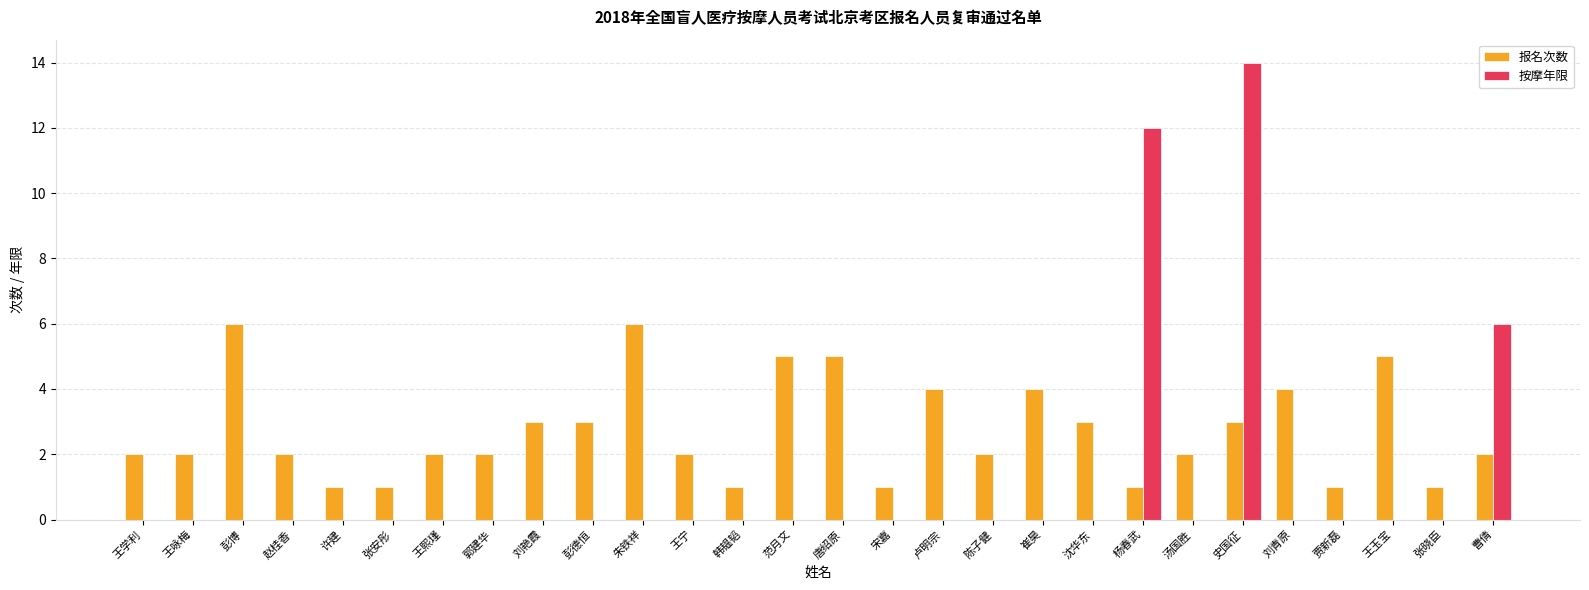

What is the spread (max minus min) of values at 贾新磊?

1